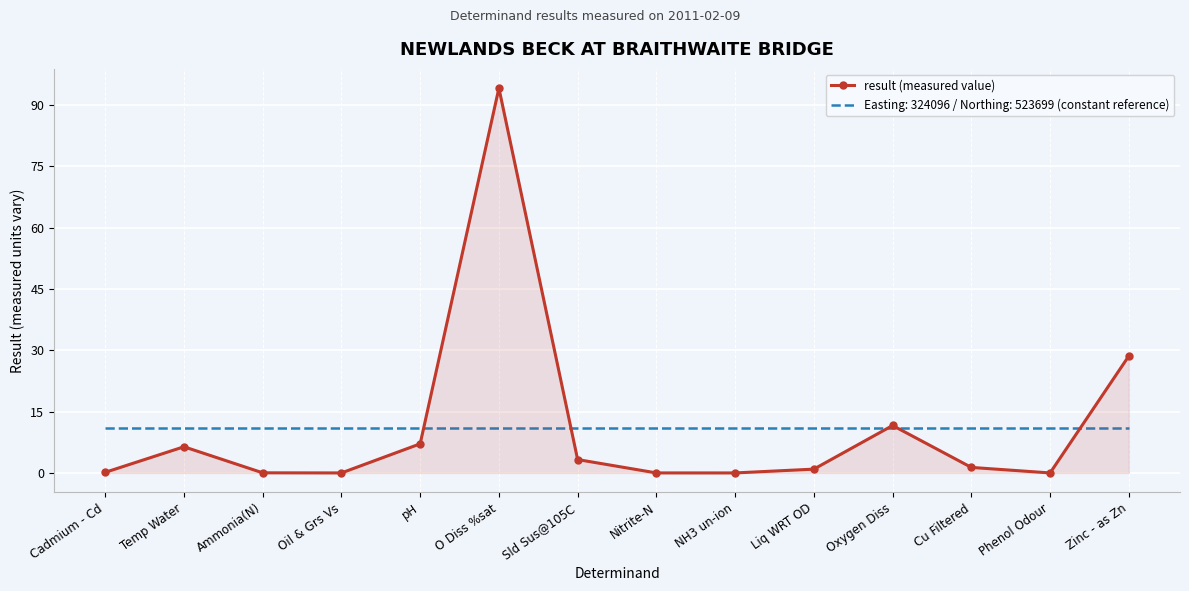

The Easting: 324096 / Northing: 523699 (constant reference) series shows 11.0 at Oxygen Diss. True or false?

True